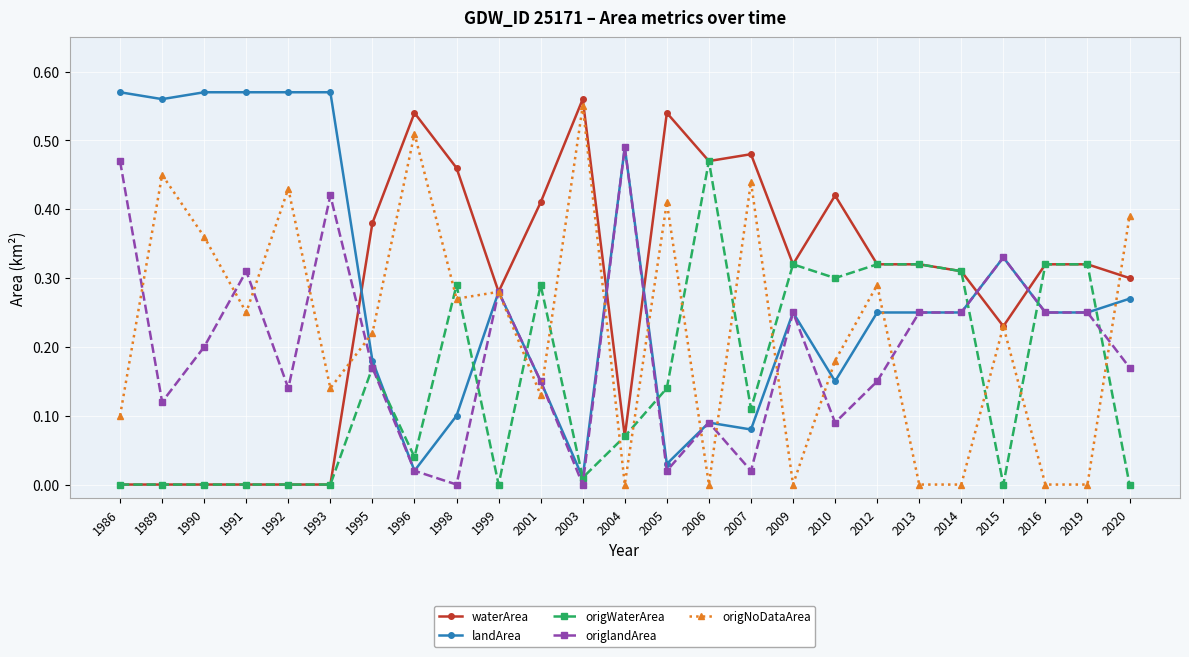

How many distinct data groups are displayed?

5